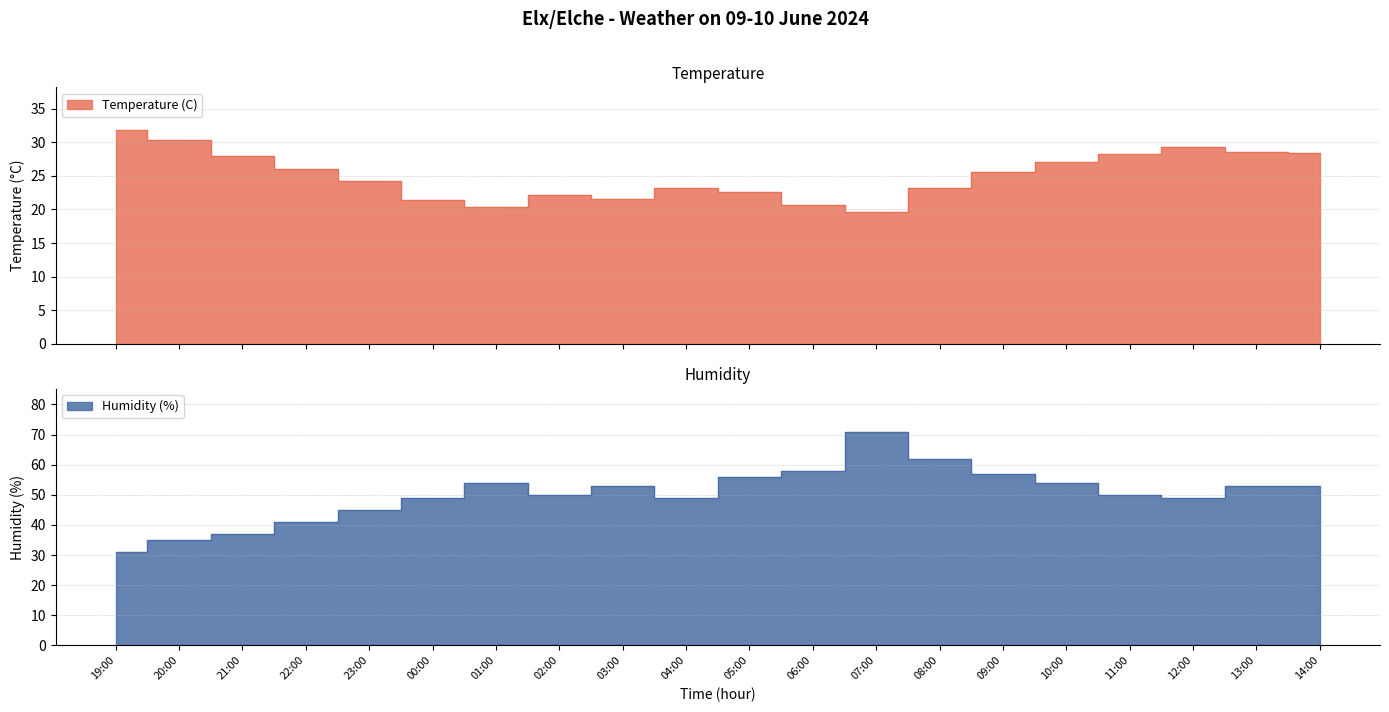

What is the approximate value of Temperature (C) at 05:00?

22.6